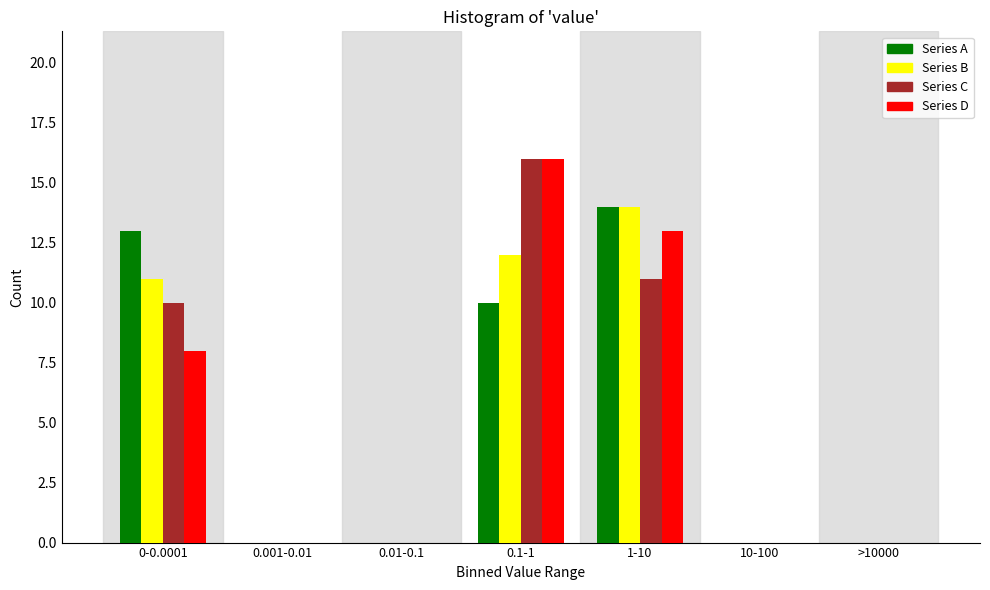

Reading left to right, extract all data points from this chart.

Series A: 0-0.0001=13	0.001-0.01=0	0.01-0.1=0	0.1-1=10	1-10=14	10-100=0	>10000=0
Series B: 0-0.0001=11	0.001-0.01=0	0.01-0.1=0	0.1-1=12	1-10=14	10-100=0	>10000=0
Series C: 0-0.0001=10	0.001-0.01=0	0.01-0.1=0	0.1-1=16	1-10=11	10-100=0	>10000=0
Series D: 0-0.0001=8	0.001-0.01=0	0.01-0.1=0	0.1-1=16	1-10=13	10-100=0	>10000=0